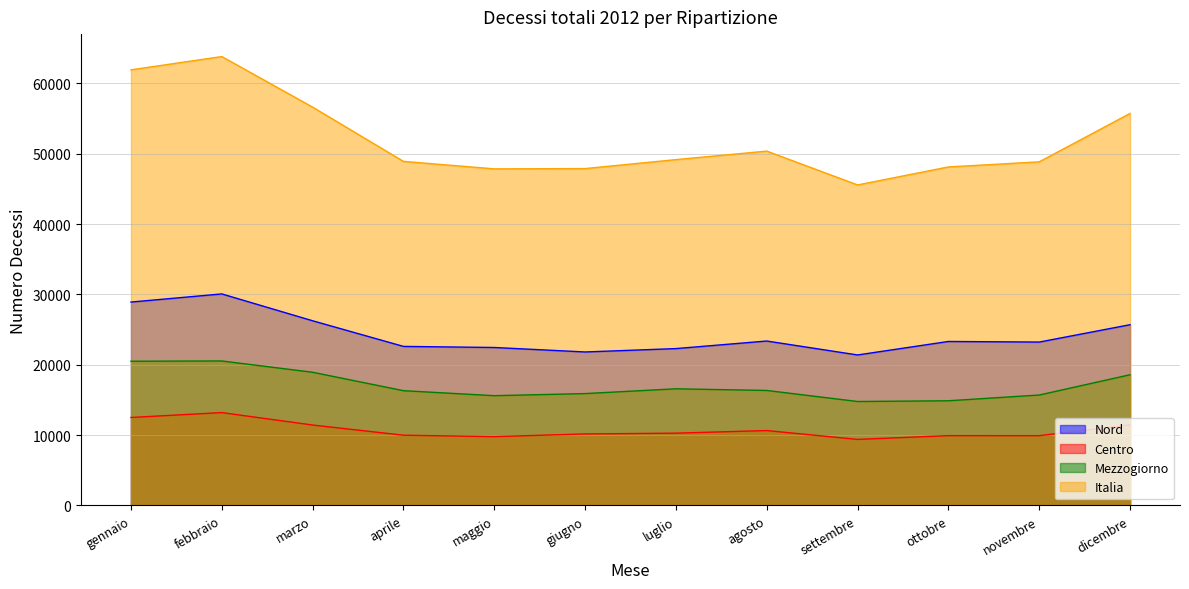

True or false: Italia has more than 0 interior local peaks.

True